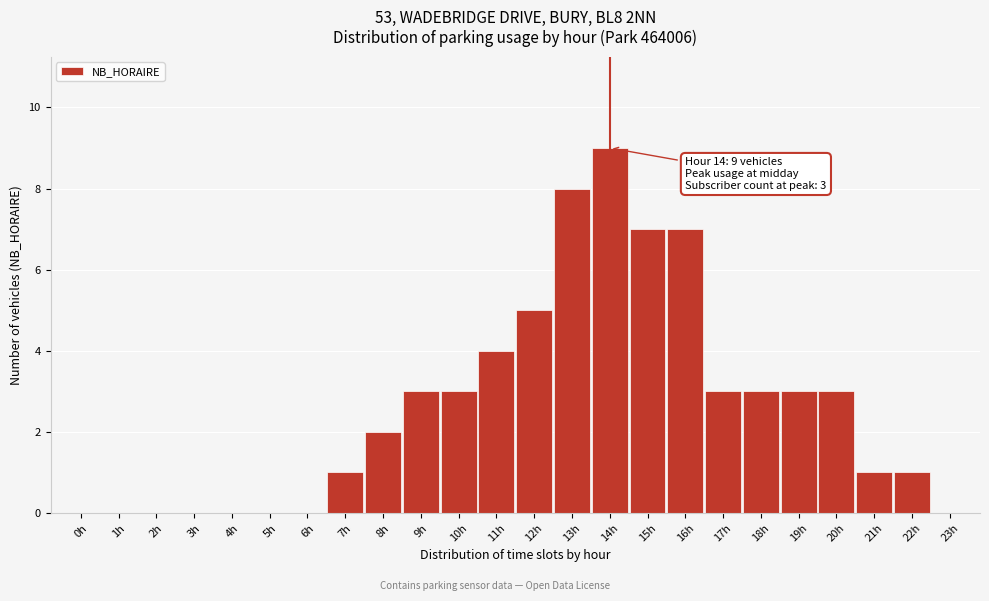

Reading left to right, extract all data points from this chart.

0h=0	1h=0	2h=0	3h=0	4h=0	5h=0	6h=0	7h=1	8h=2	9h=3	10h=3	11h=4	12h=5	13h=8	14h=9	15h=7	16h=7	17h=3	18h=3	19h=3	20h=3	21h=1	22h=1	23h=0